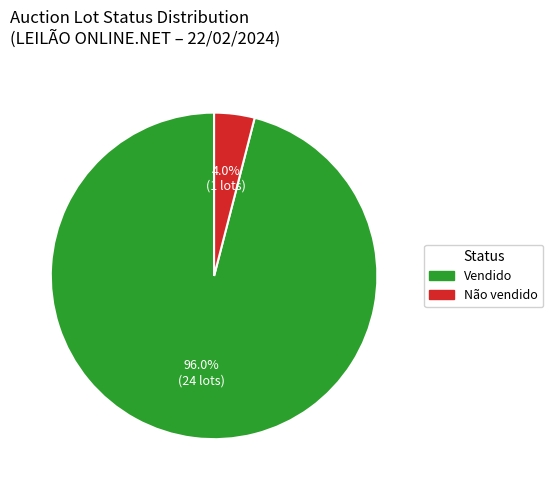

To the nearest percent, what percentage of the pie is Vendido?

96%